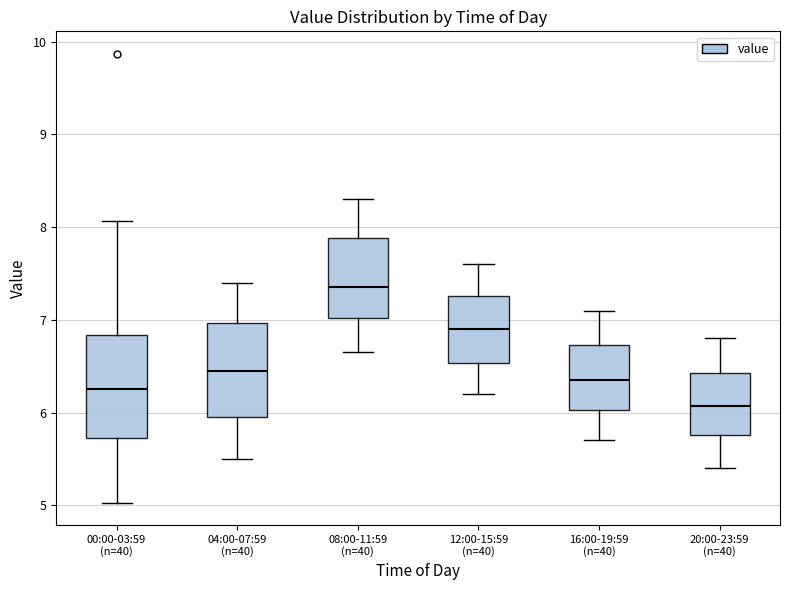

Reading left to right, transcribe this box plot: for each box, give where its median line is, the range the box spans, and where its two whiskers end, as read against the y-axis. The values are not printed on the chart, so give them approximately, as read against the axis.

00:00-03:59 (n=40): median 6.3, box 5.7 to 6.8, whiskers 5.0 to 8.1
04:00-07:59 (n=40): median 6.5, box 6.0 to 7.0, whiskers 5.5 to 7.4
08:00-11:59 (n=40): median 7.4, box 7.0 to 7.9, whiskers 6.7 to 8.3
12:00-15:59 (n=40): median 6.9, box 6.5 to 7.3, whiskers 6.2 to 7.6
16:00-19:59 (n=40): median 6.4, box 6.0 to 6.7, whiskers 5.7 to 7.1
20:00-23:59 (n=40): median 6.1, box 5.8 to 6.4, whiskers 5.4 to 6.8